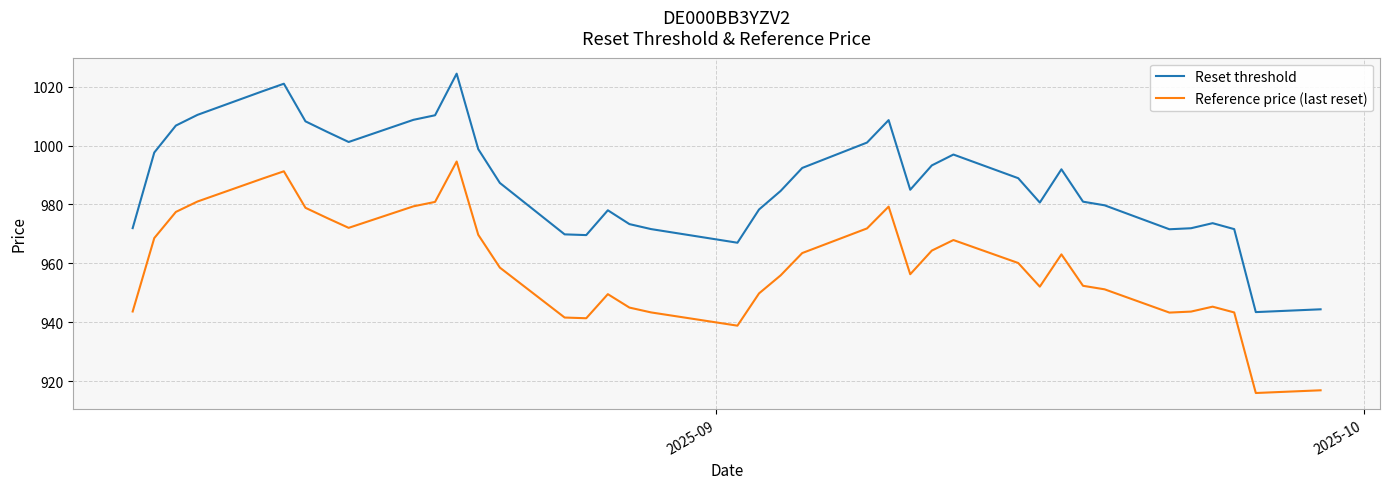

True or false: Reference price (last reset) and Reset threshold cross at least once.

False